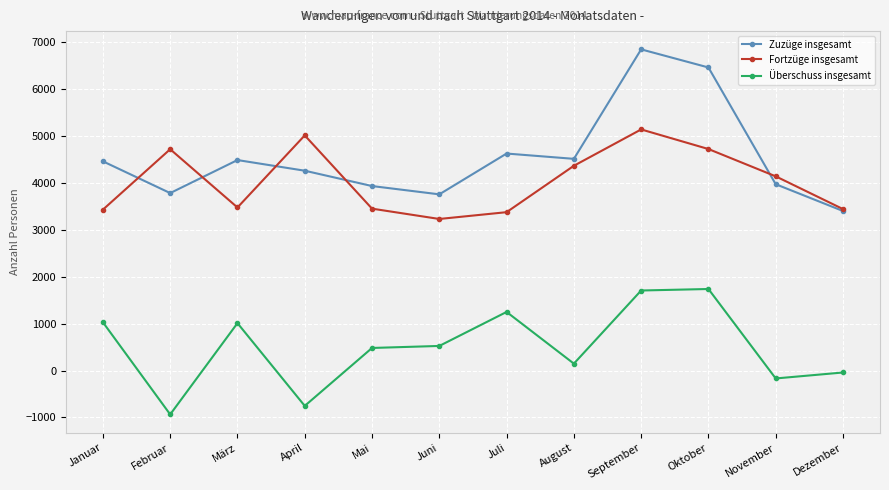

What is the difference between the Fortzüge insgesamt values at Mai and Februar?

1267